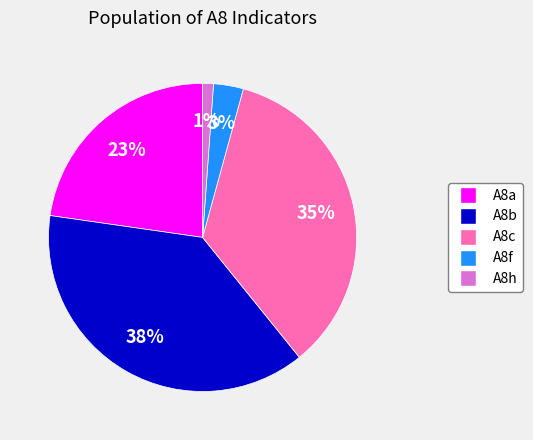

Which slice is the smallest?

A8h